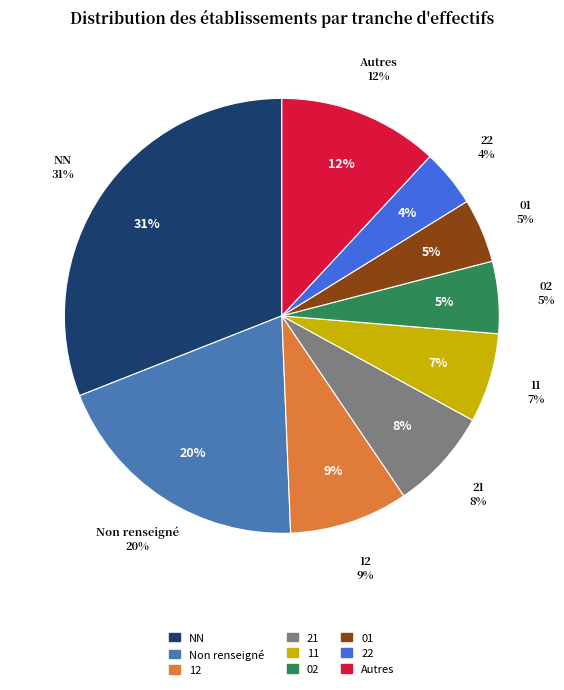

Which category has the biggest portion of the pie?

NN